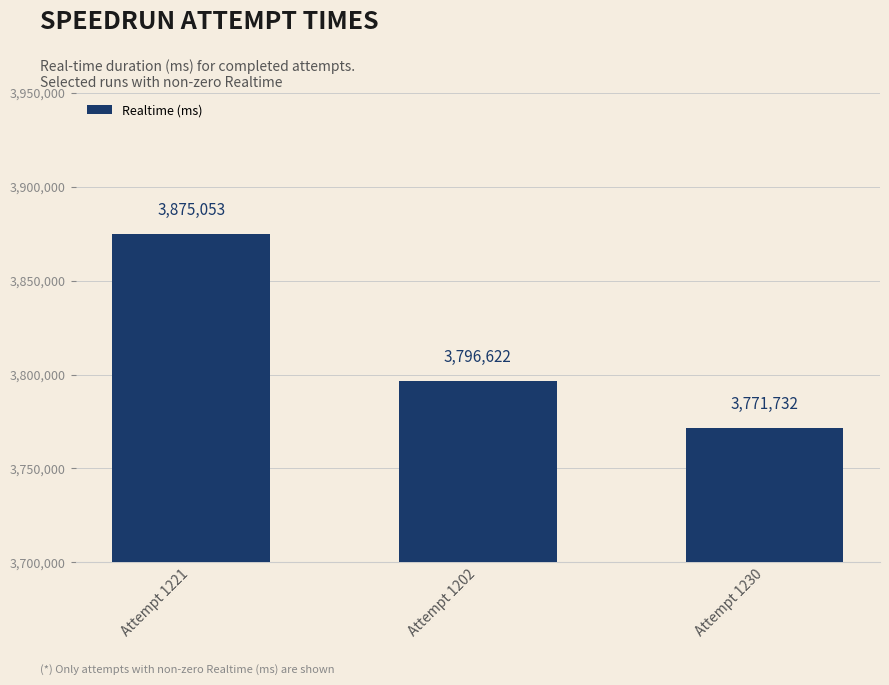

What is the change in value from Attempt 1202 to Attempt 1230?

-24890